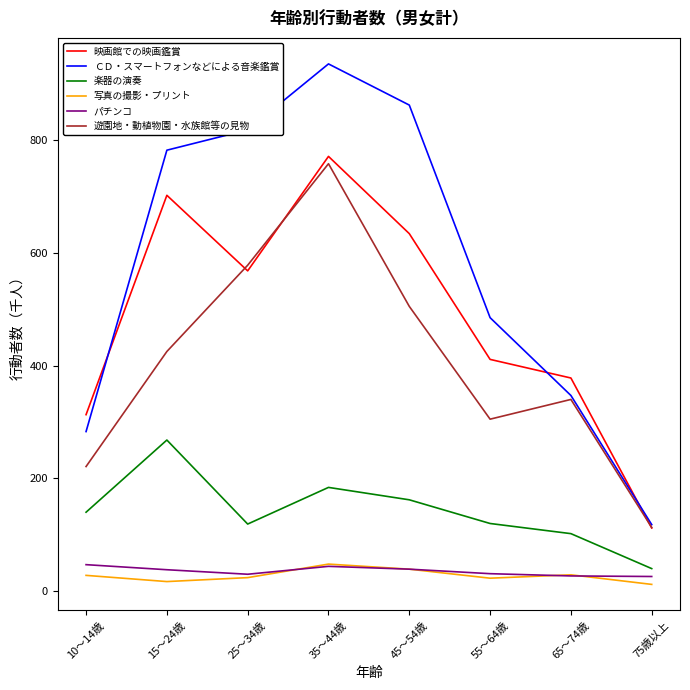

Is it true that 遊園地・動植物園・水族館等の見物 equals 543 at 55～64歳?

False